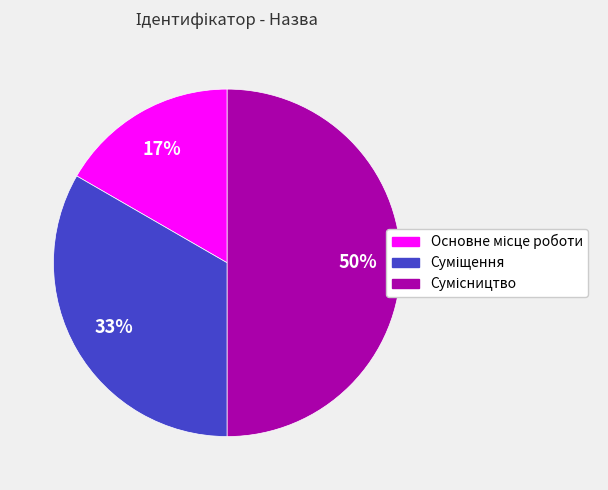

To the nearest percent, what is the difference between the largest and smallest slice percentages?

33%